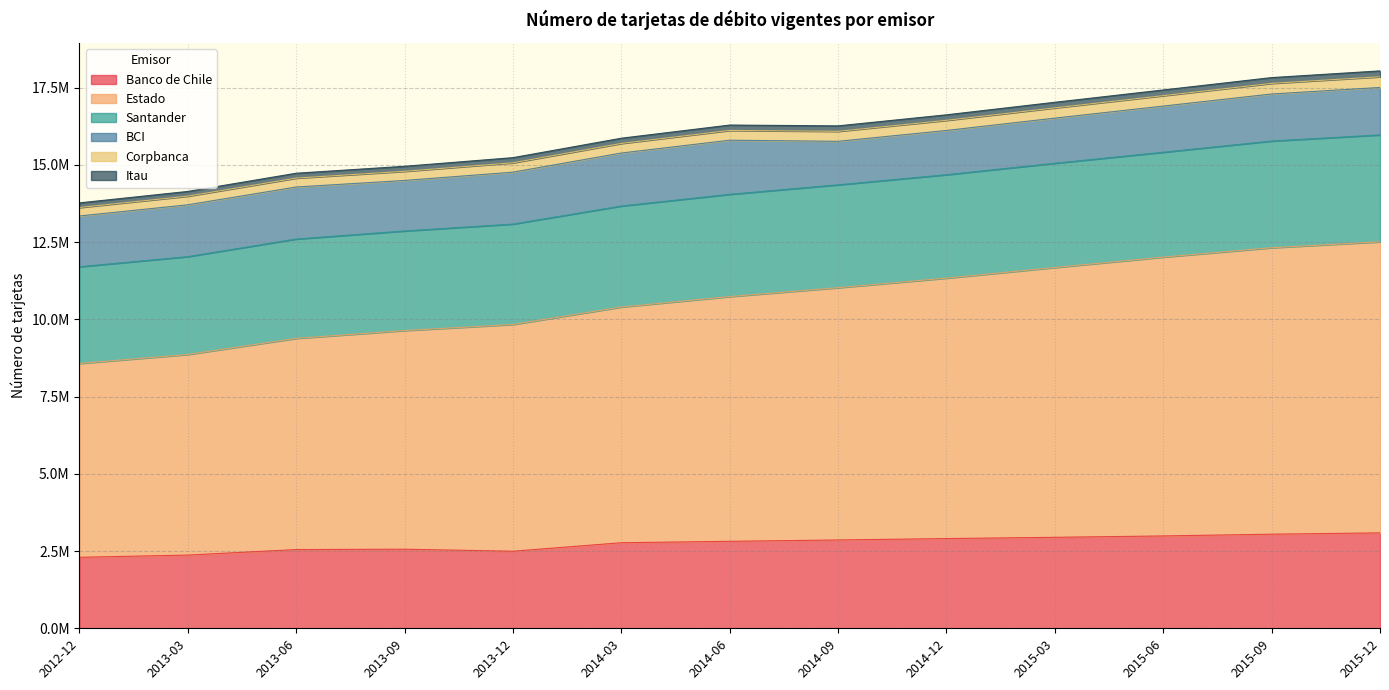

Does the chart have visible grid lines?

Yes